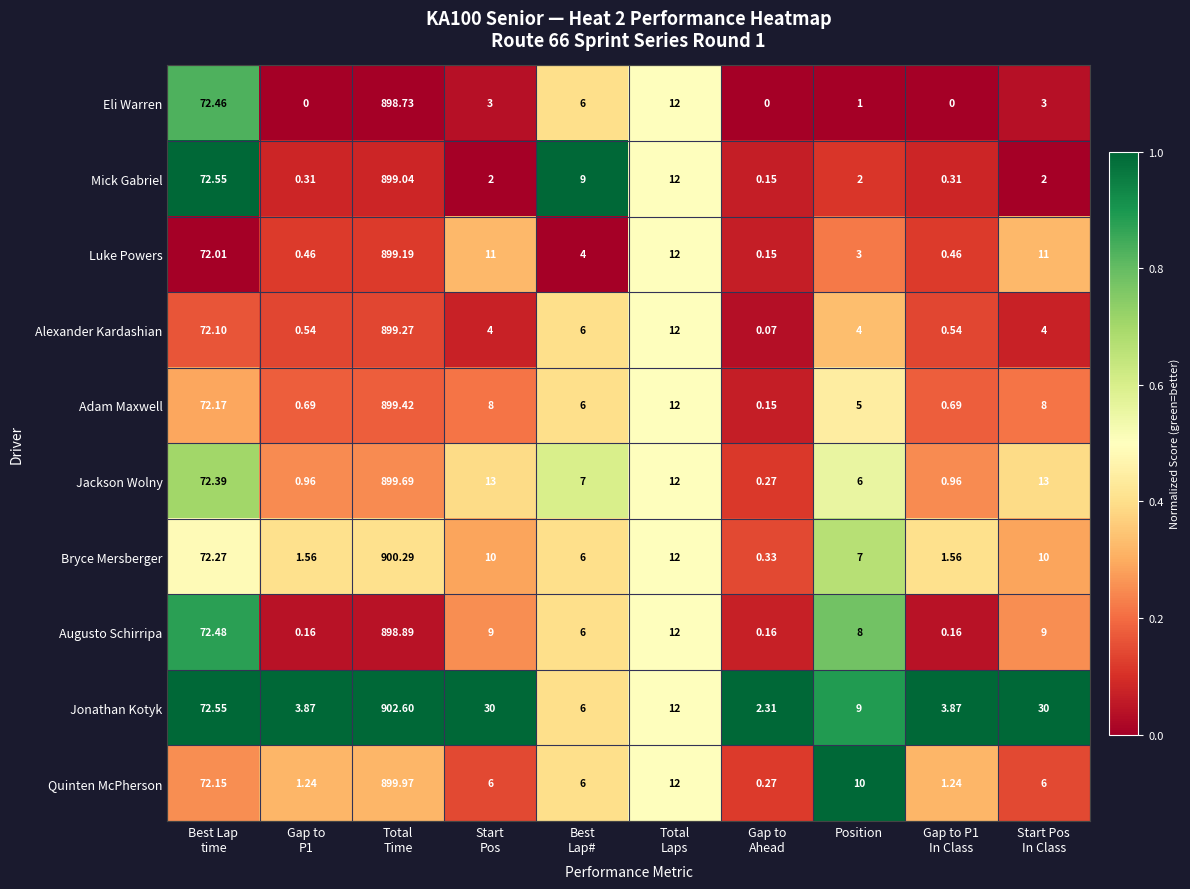

Which series has the largest total across all categories?

Jonathan Kotyk